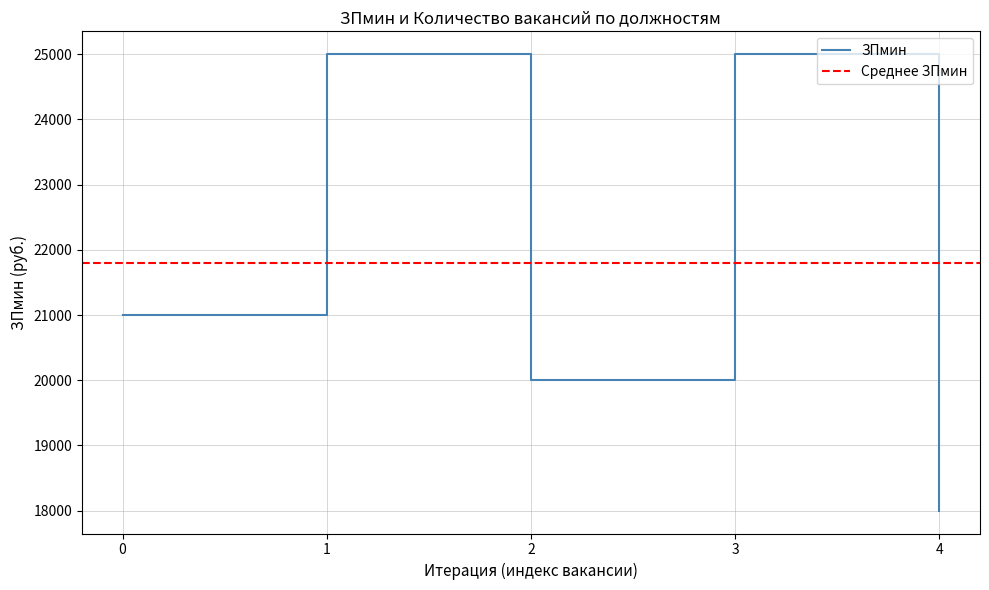

What is the difference between the second highest and minimum values?

7000